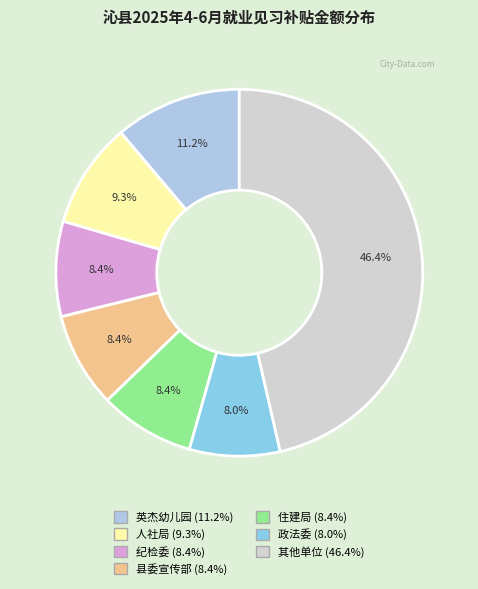

How many slices are in this pie chart?

7